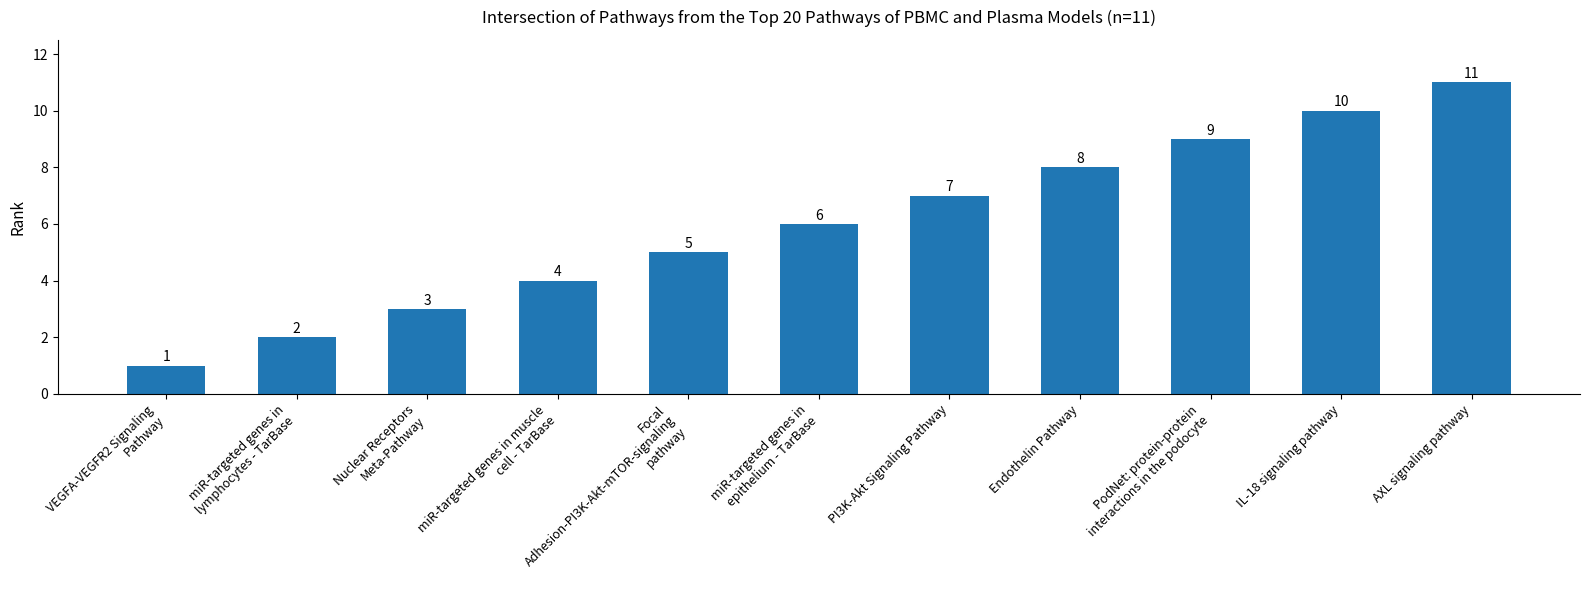

Does the chart contain any negative values?

No